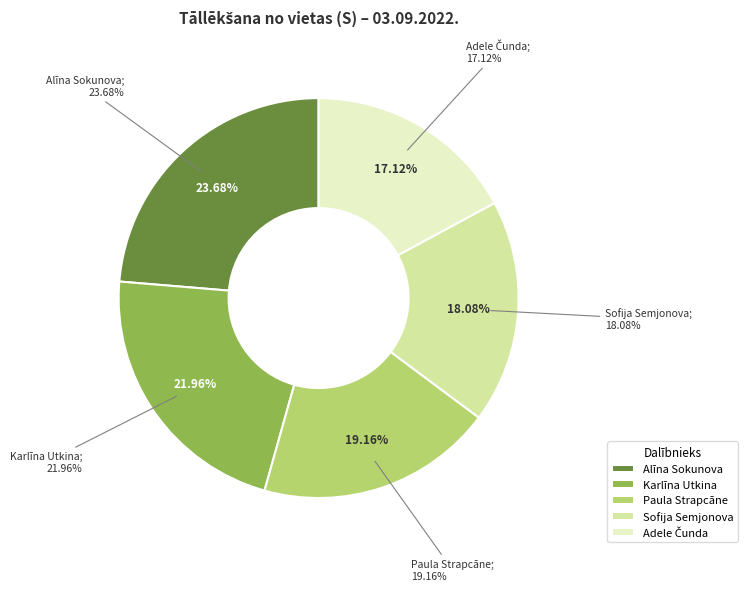

What is the smallest slice in the pie chart?

Adele Čunda